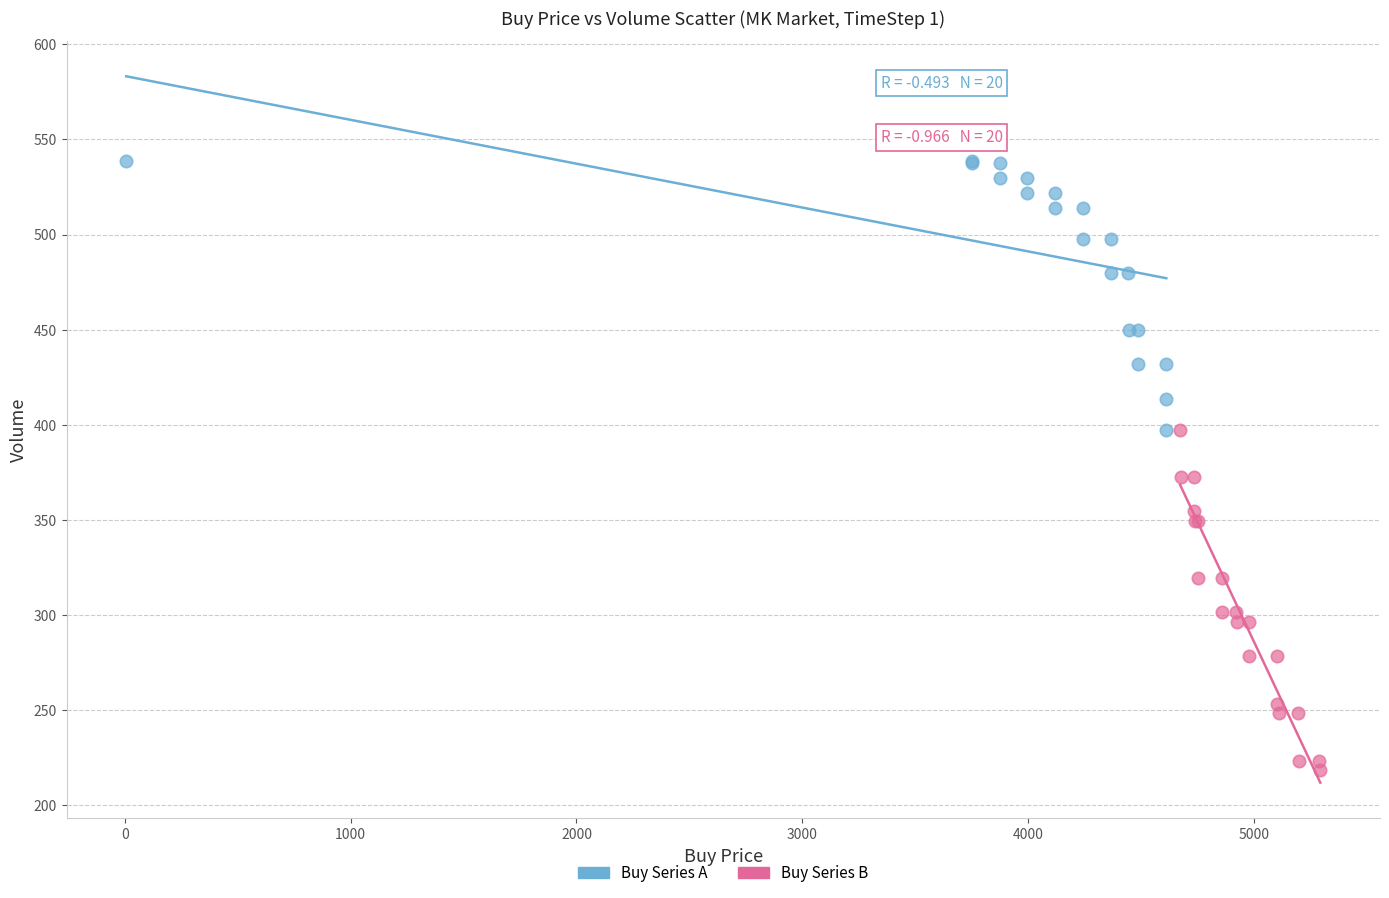

Which series contains the highest Y value?

Buy Series A